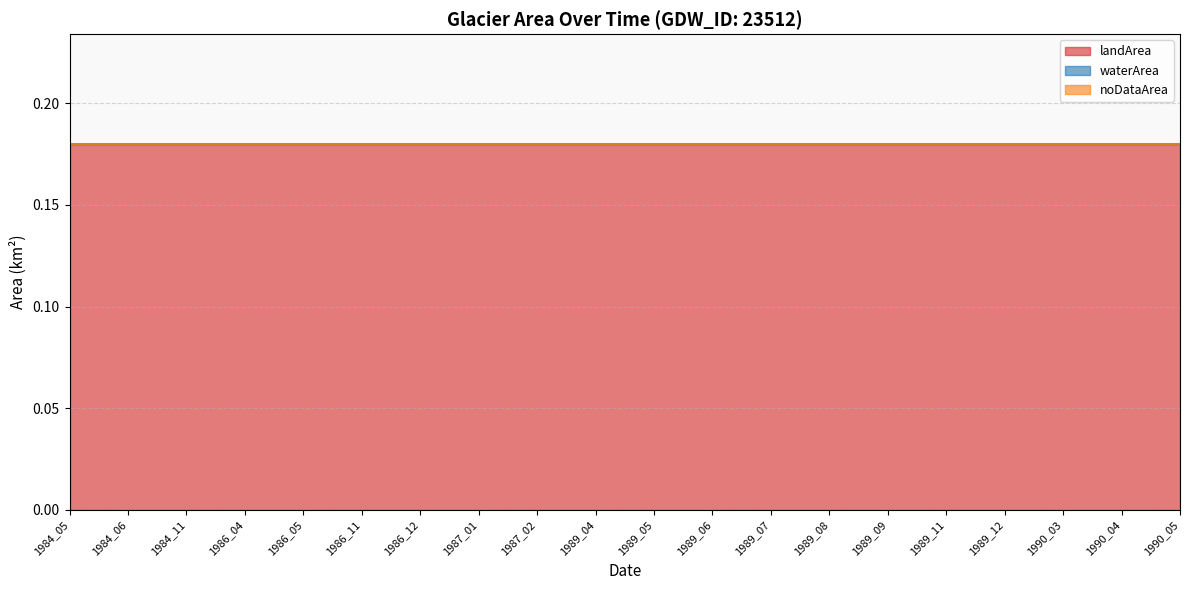

True or false: landArea and waterArea intersect in this chart.

False